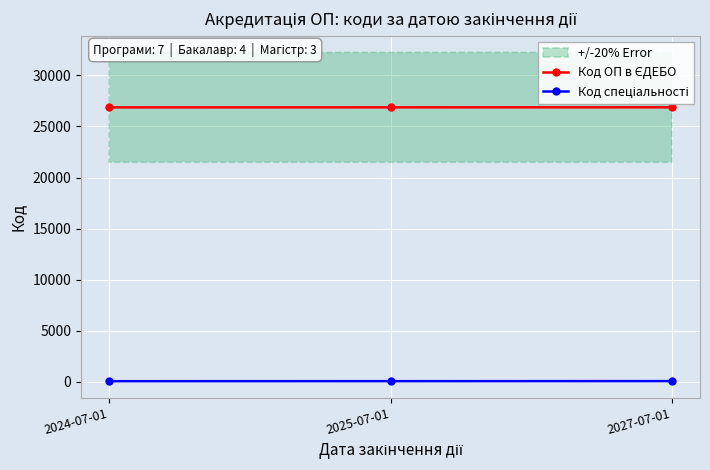

What is the difference between the maximum and minimum values in the Код ОП в ЄДЕБО series?

7